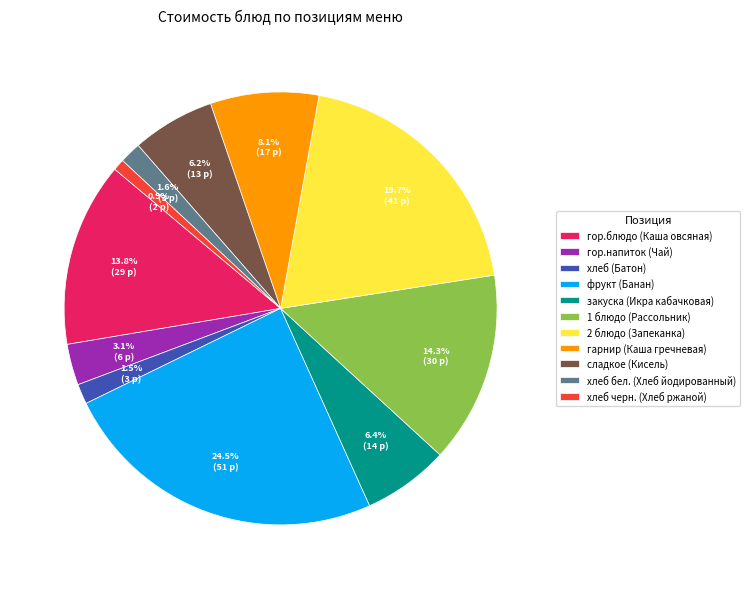

Is it true that гор.блюдо (Каша овсяная) is 2% of the pie?

False